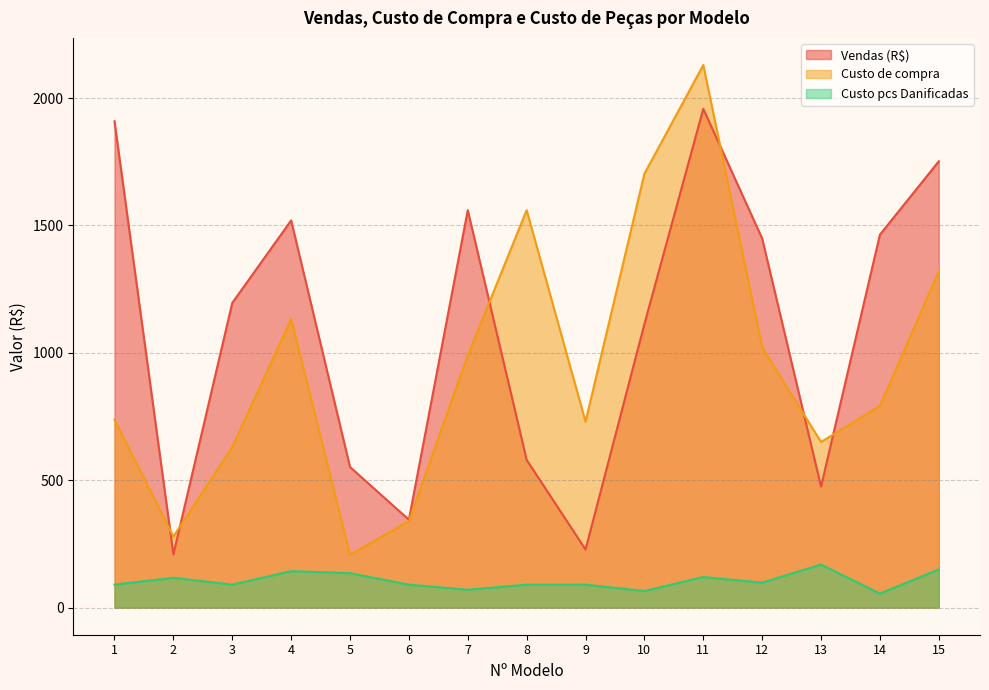

Reading left to right, extract all data points from this chart.

Vendas (R$): 1909	209	1196	1520	552	345	1560	580	228	1113	1958	1449	475	1464	1752
Custo de compra: 738	279	630	1133	207	340	990	1560	730	1703	2130	1022	650	792	1320
Custo pcs Danificadas: 90	117	90	143	135	90	70	90	90	65	120	98	169	55	150